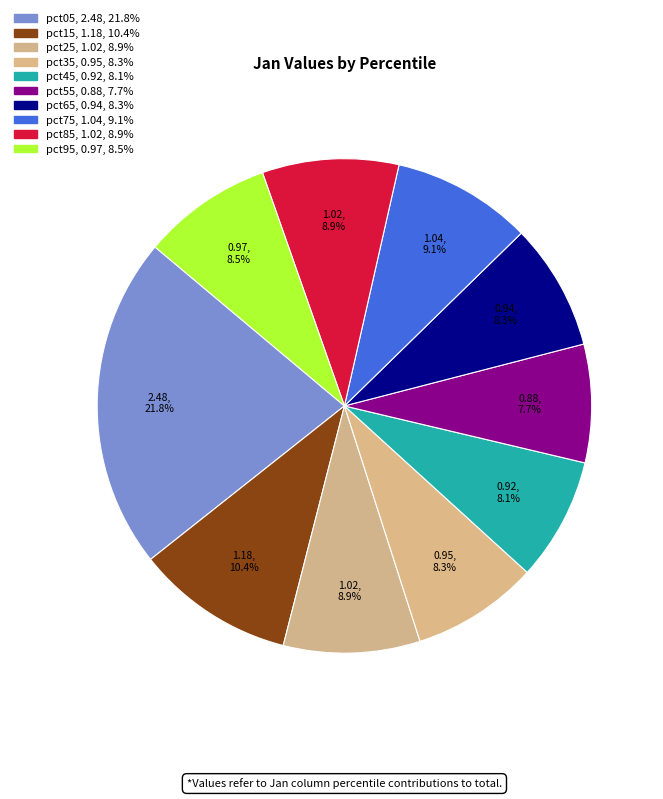

What portion of the pie excludes pct25?

91.1%